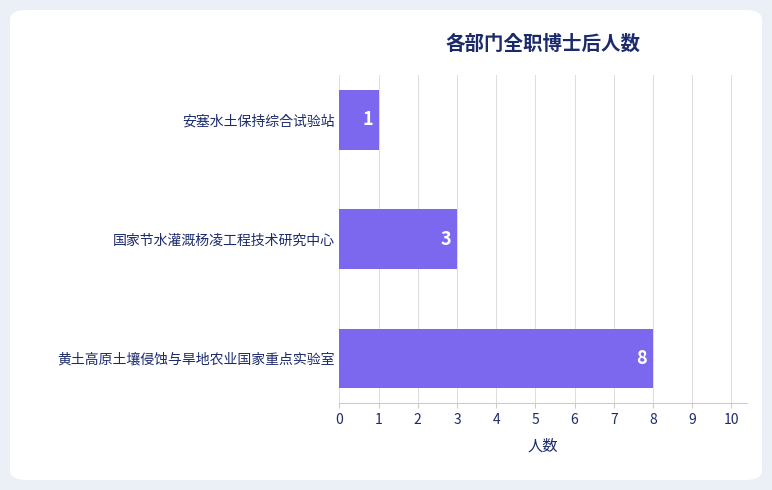

The chart shows a value of 2 at 黄土高原土壤侵蚀与旱地农业国家重点实验室. True or false?

False